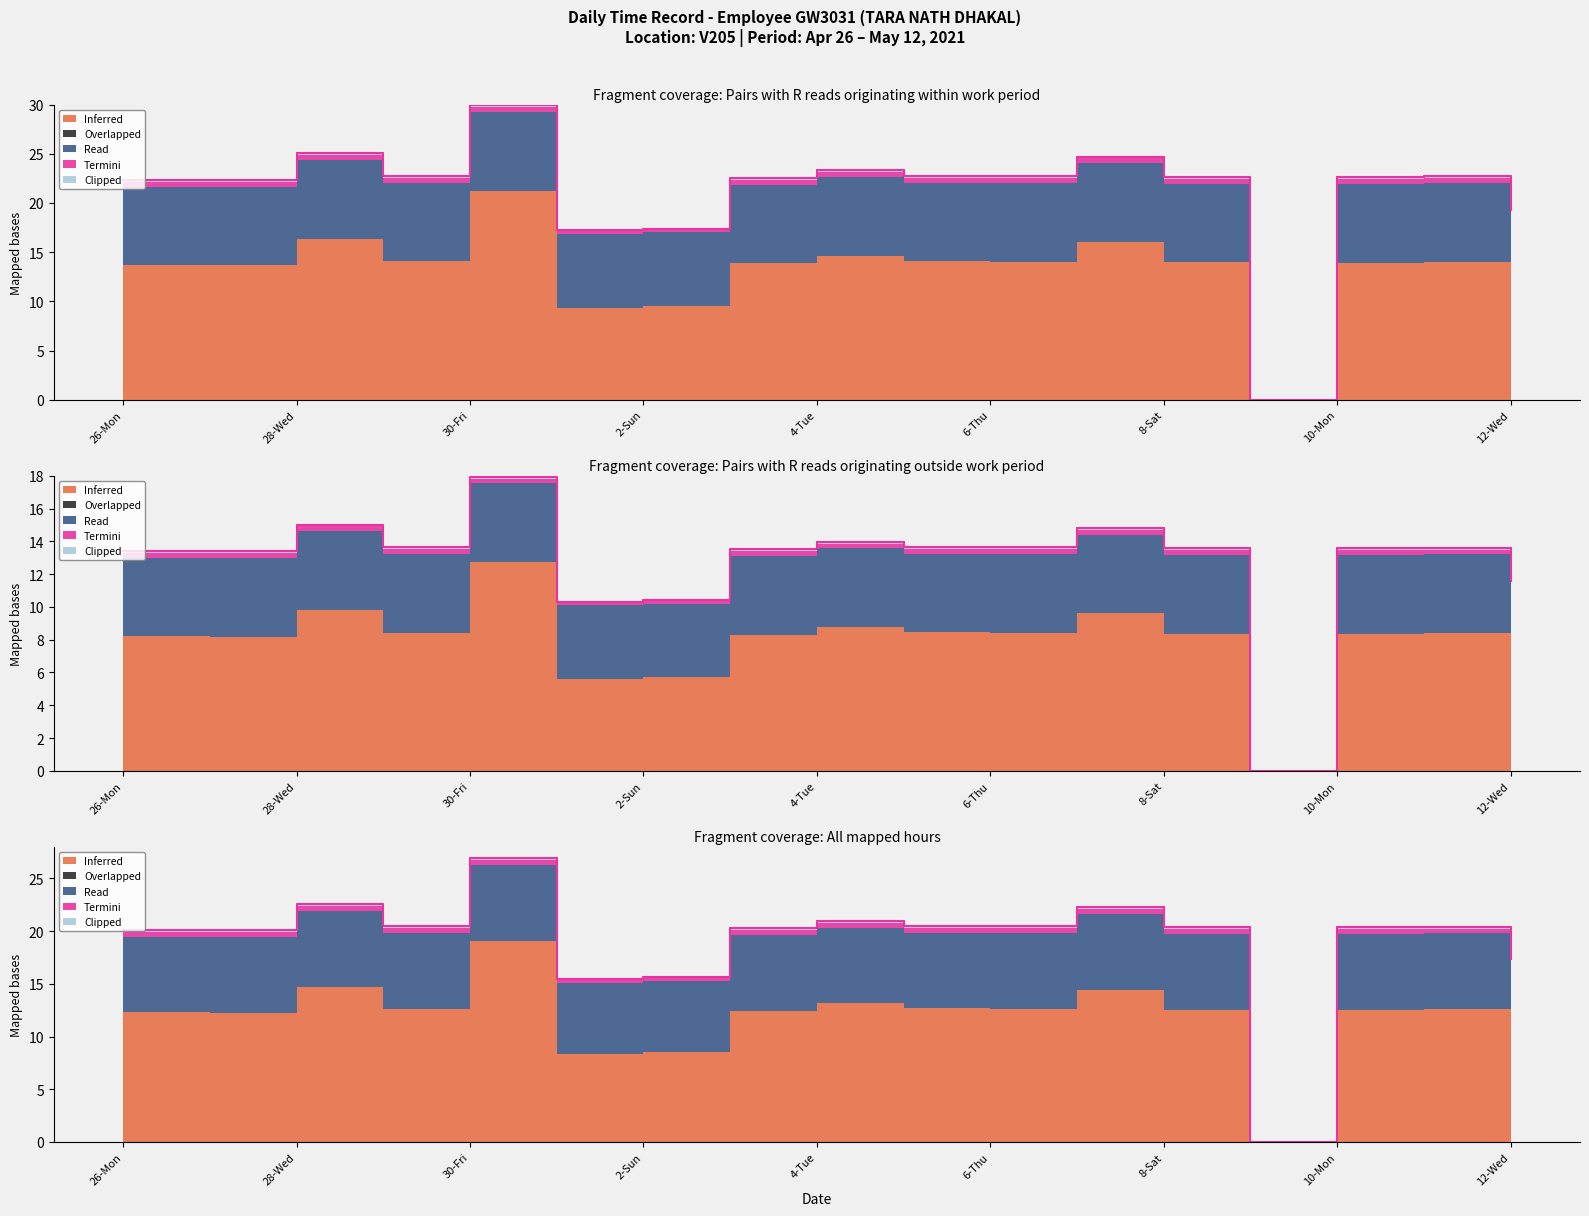

What is the maximum value shown in the chart?

21.2